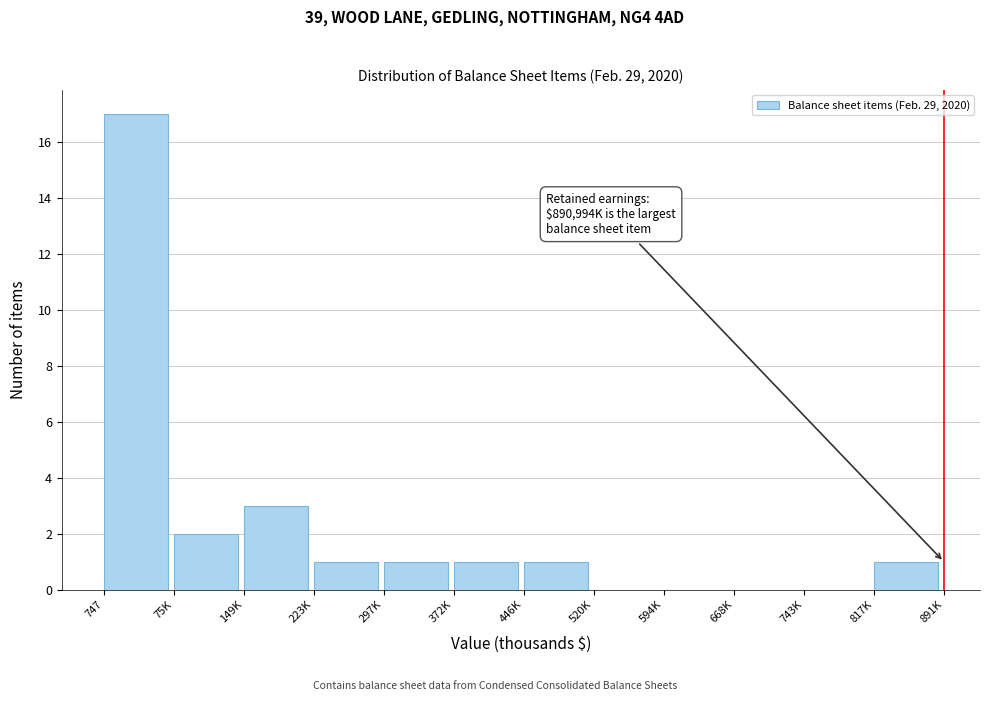

Reading left to right, extract all data points from this chart.

747=17	75K=2	149K=3	223K=1	297K=1	372K=1	446K=1	520K=0	594K=0	668K=0	743K=0	817K=1